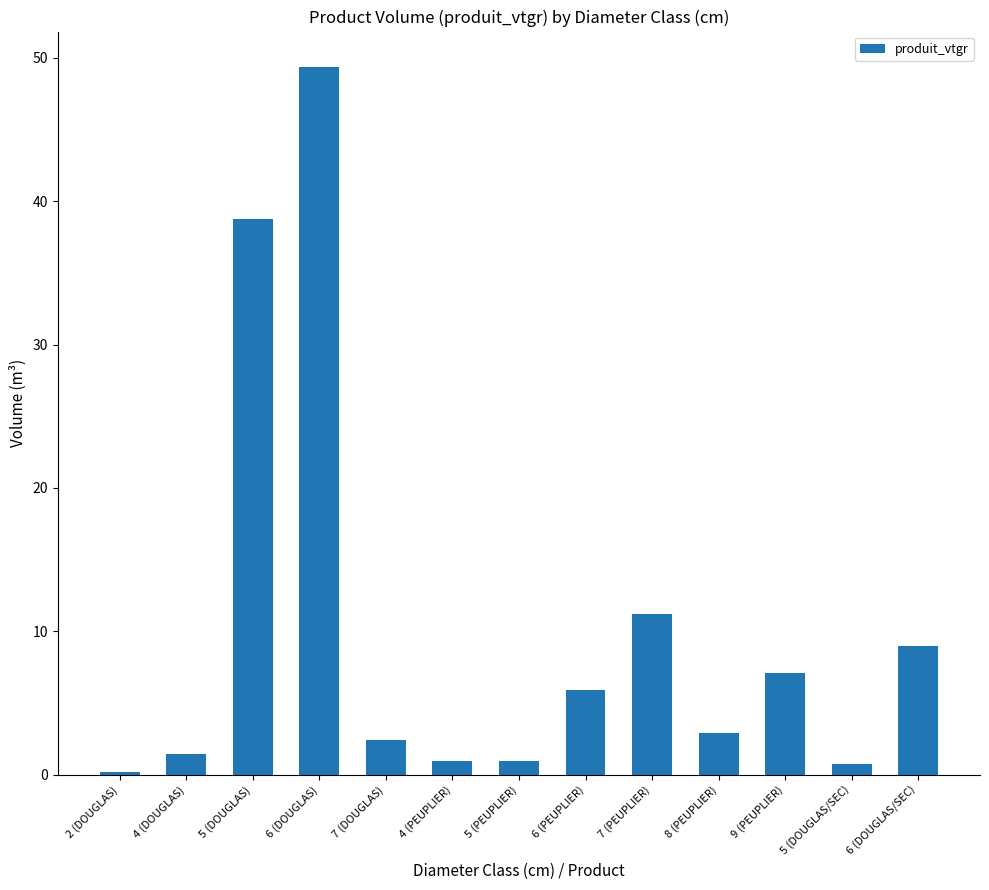

How many values are below 2?

5